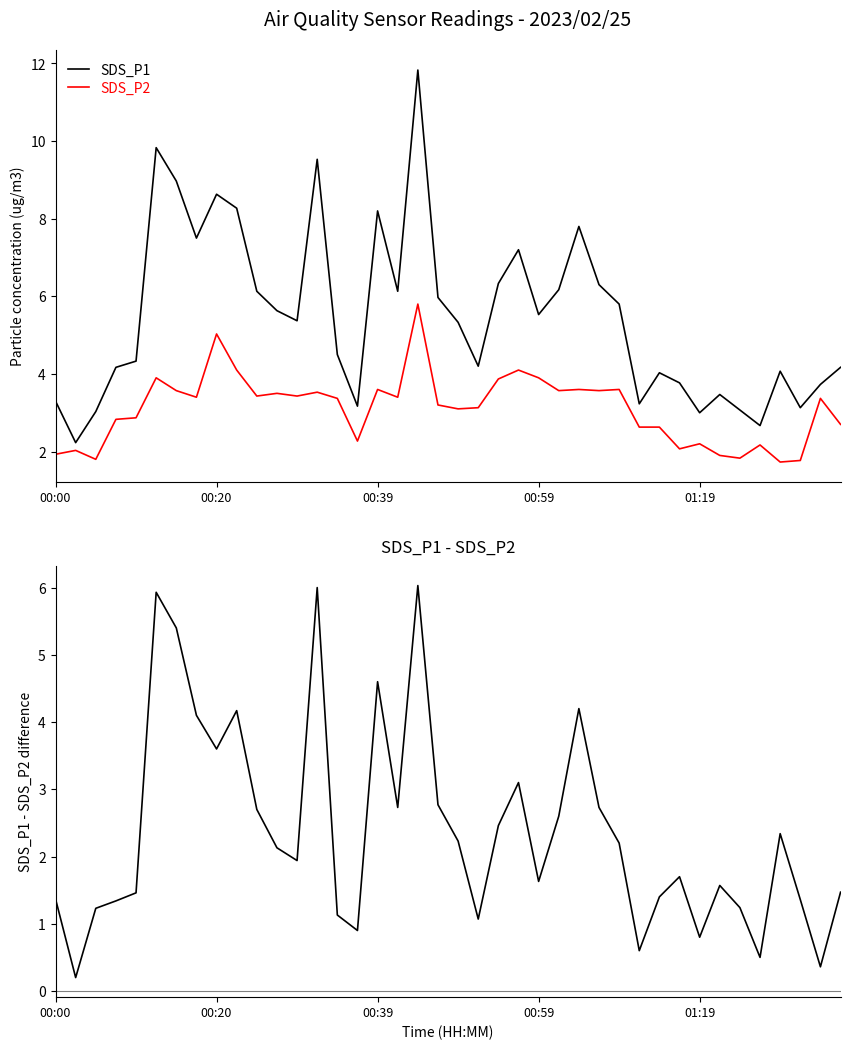

What is the value of the SDS_P2 point at the 9th from the left?

5.0